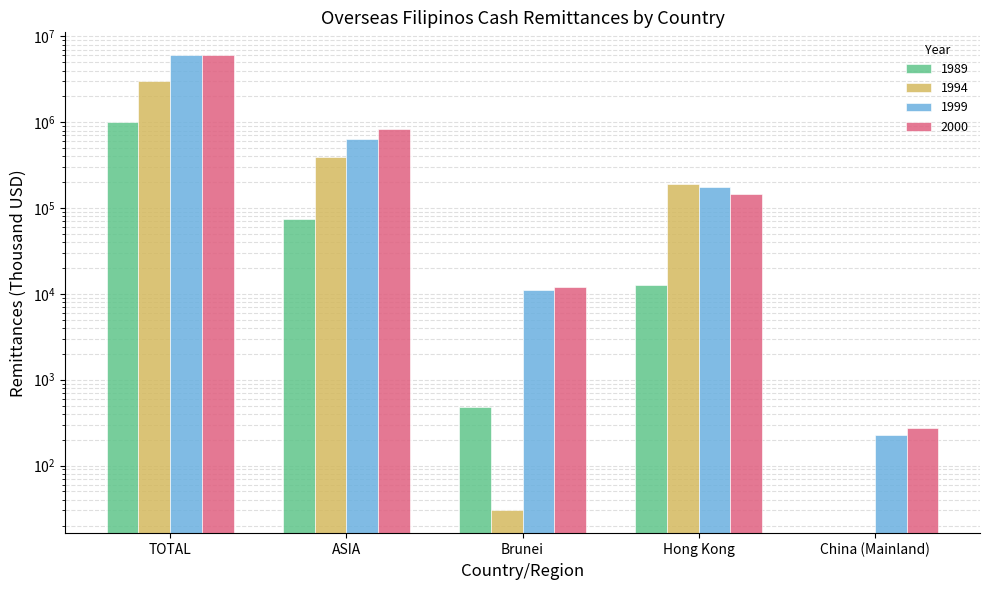

Where is 1999 nearest to the value 3010723?

ASIA